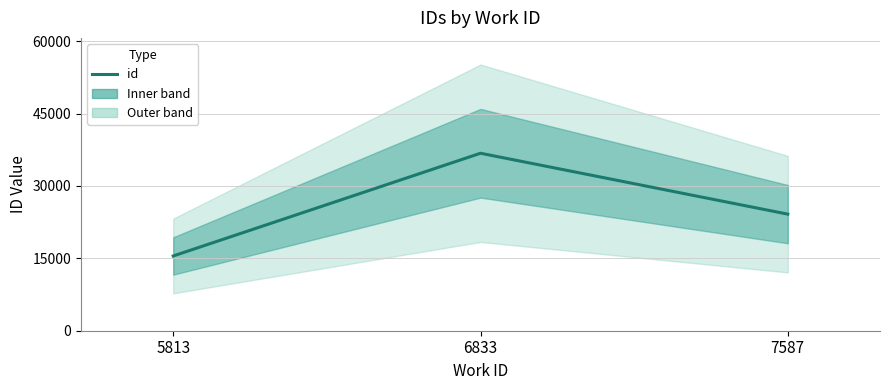

Which label corresponds to the smallest value in the chart?

5813